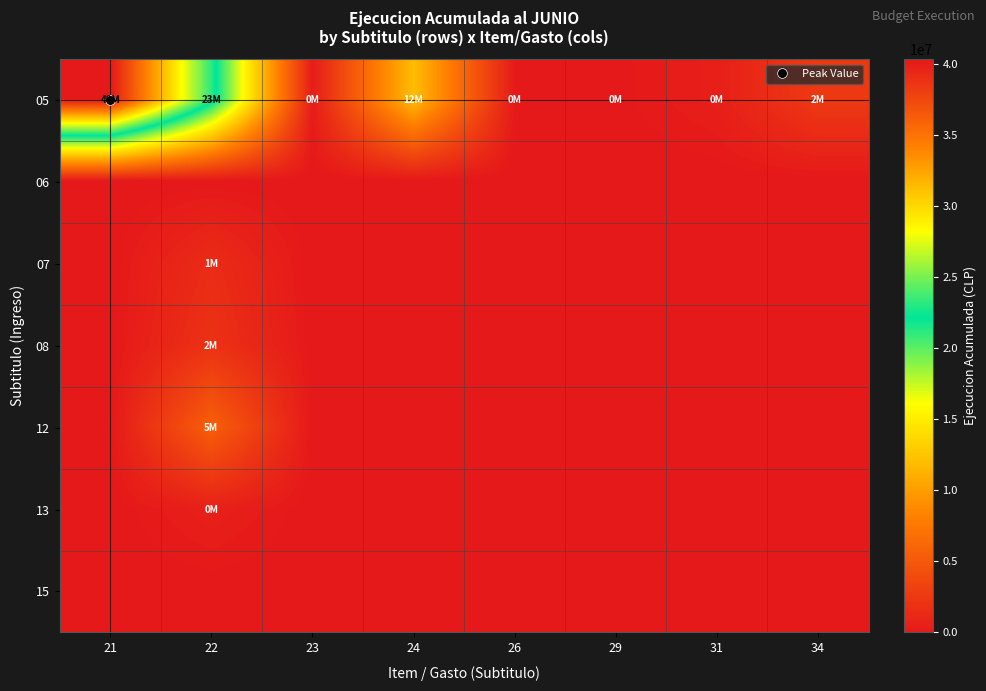

Which series has the largest range (max minus min)?

05